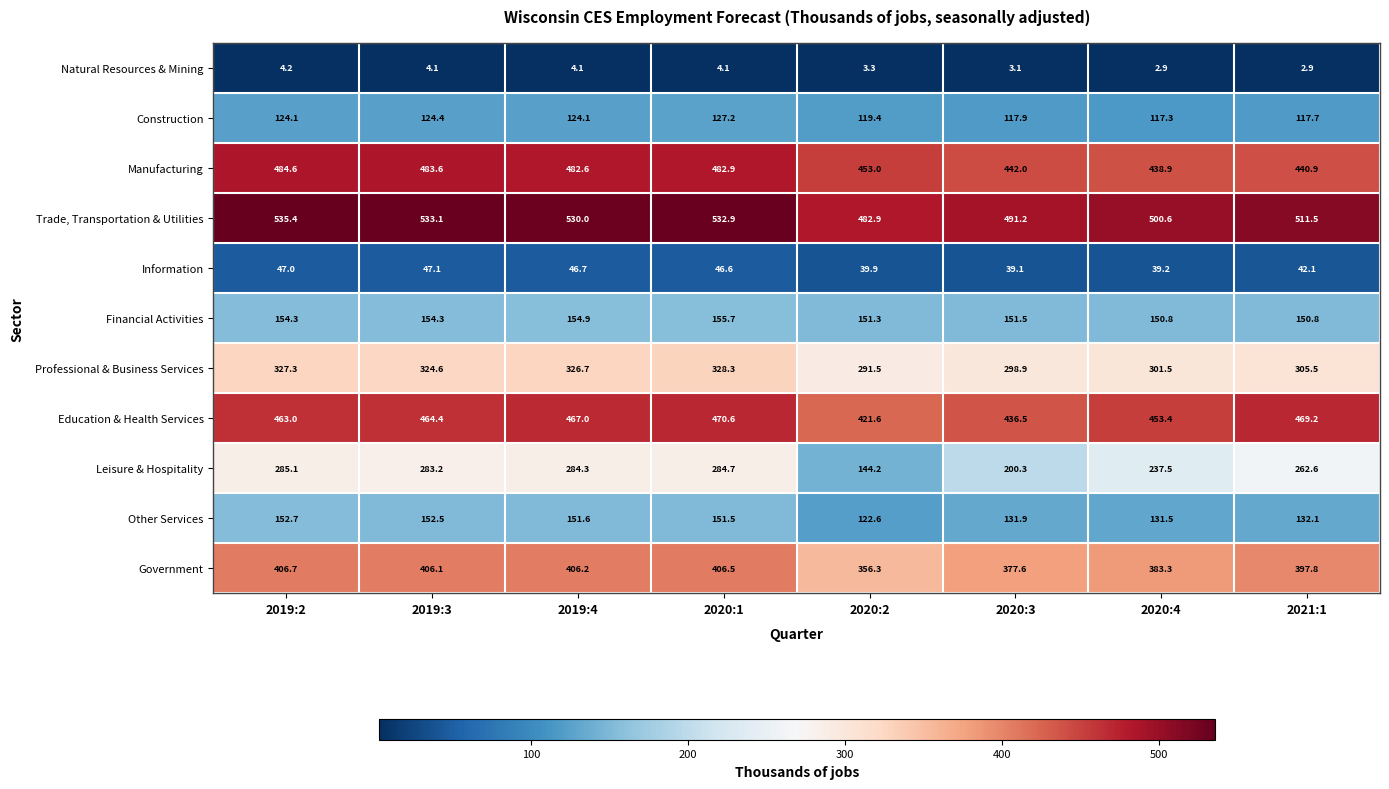

Which series has the largest range (max minus min)?

Leisure & Hospitality